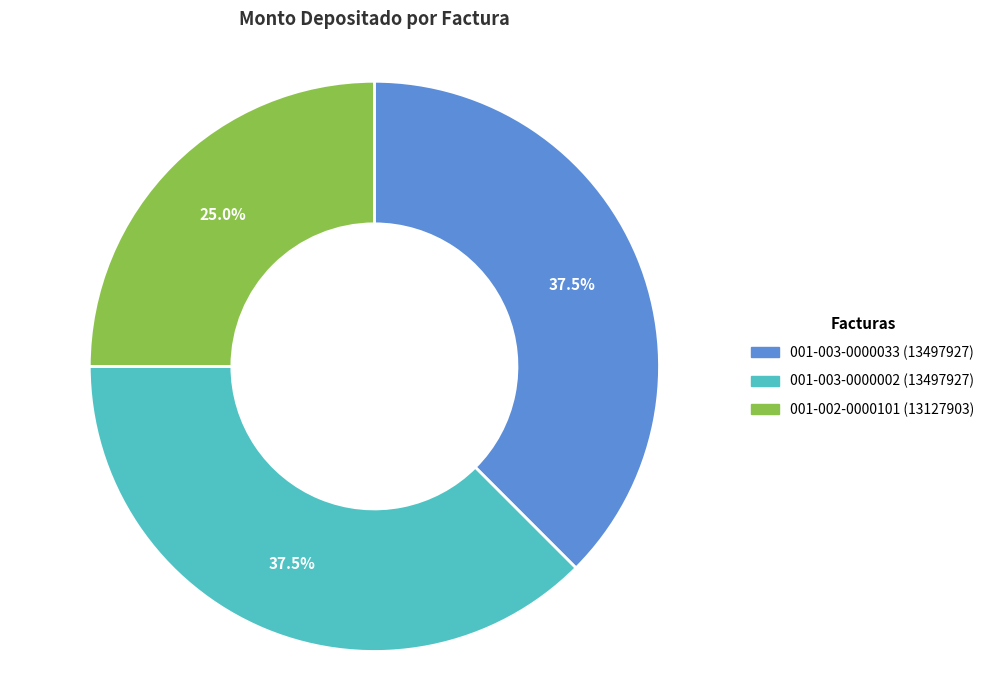

What is the smallest slice in the pie chart?

001-002-0000101 (13127903)